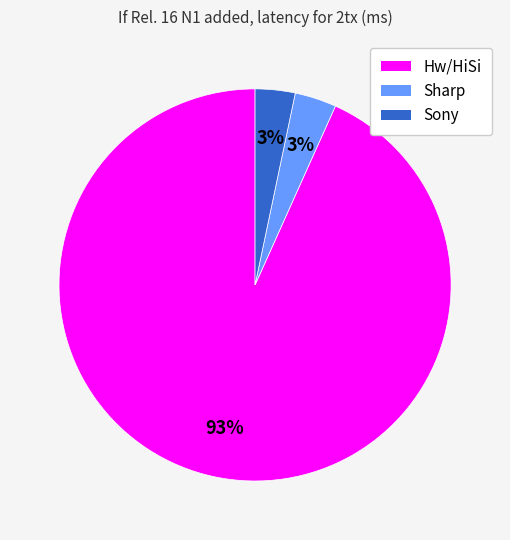

Is the sum of Sharp and Hw/HiSi greater than half?

Yes